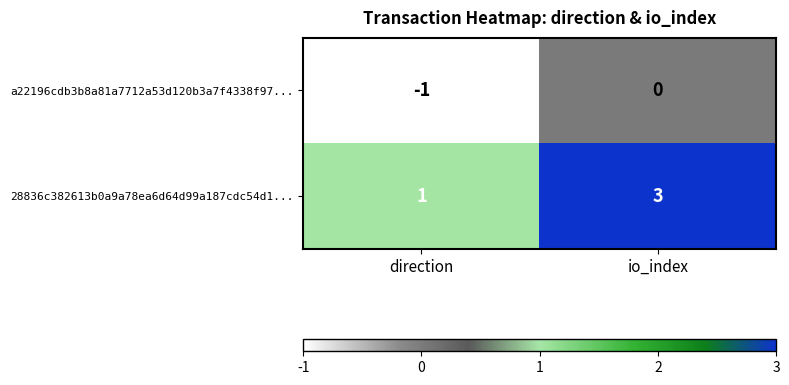

Where is a22196cdb3b8a81a7712a53d120b3a7f4338f97... nearest to the value 0?

io_index